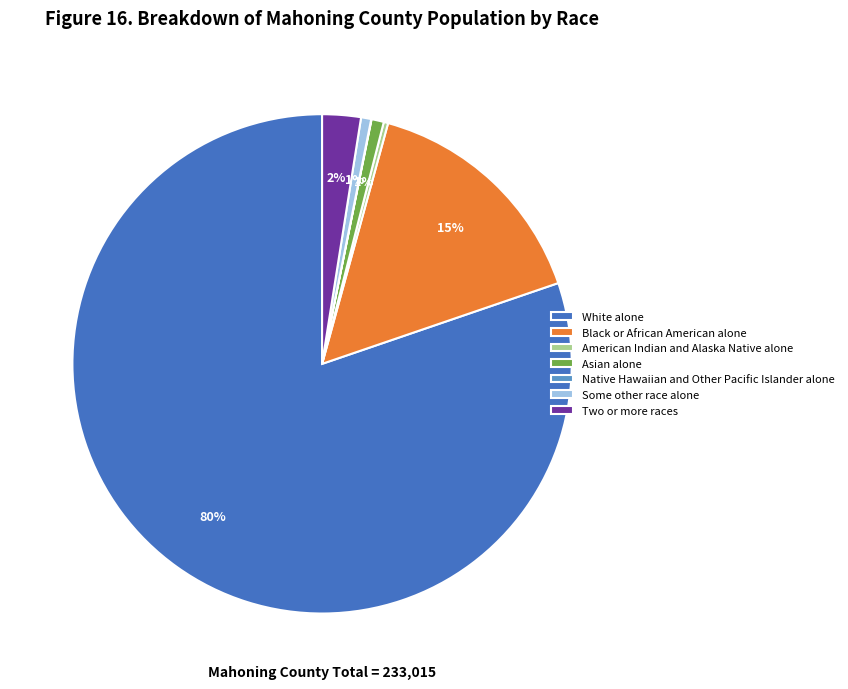

Is it true that Asian alone is 1% of the pie?

True